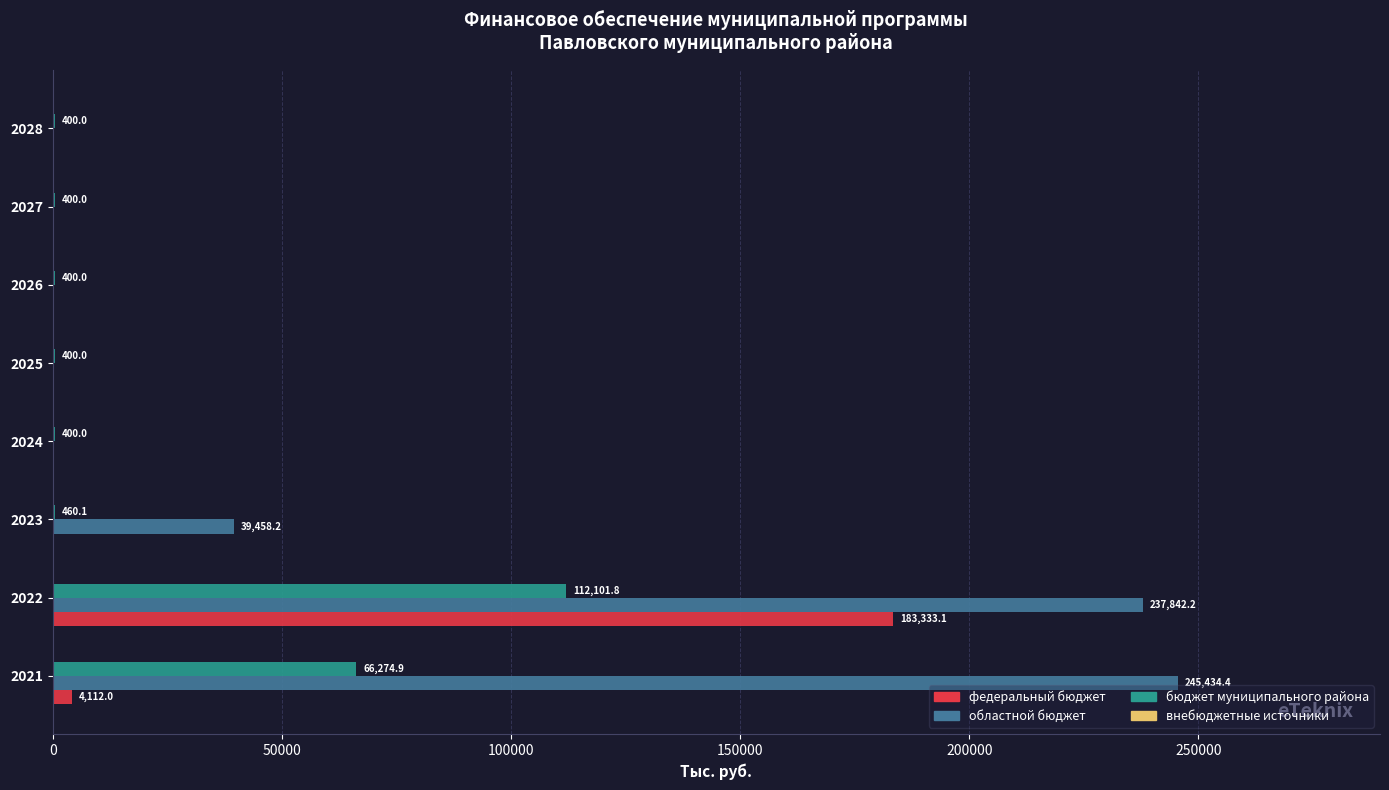

At which category is the sum across all series the highest?

2022